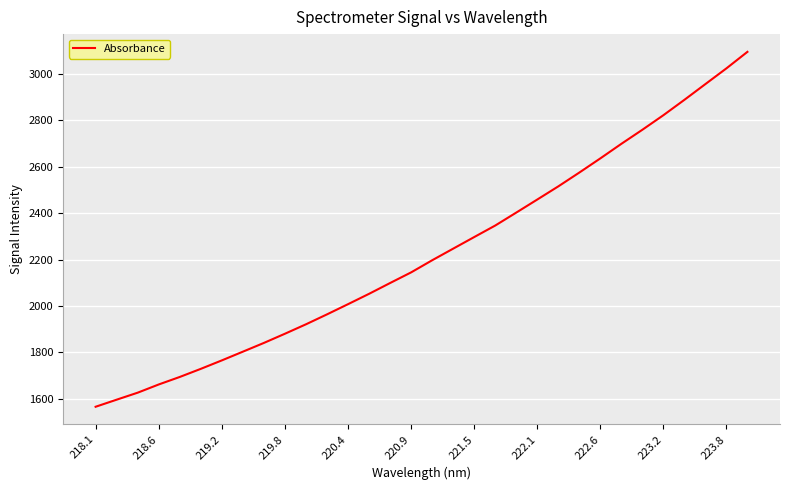

What is the greatest value displayed?

3095.8